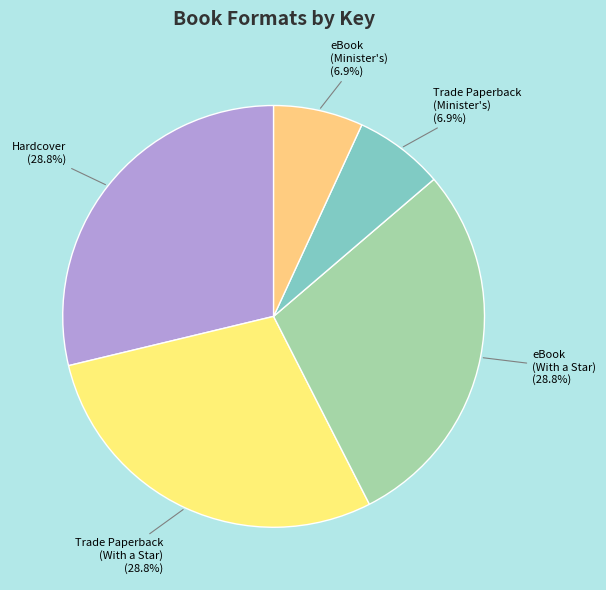

How many segments does this pie chart have?

5